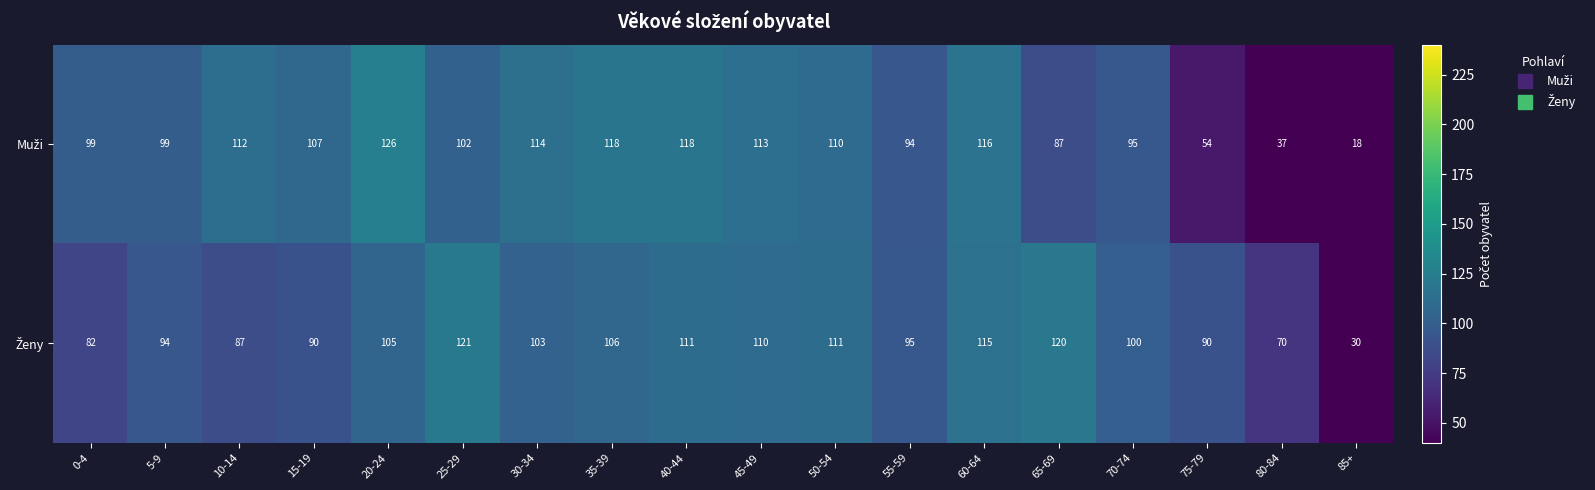

What is the minimum value shown in the chart?

18